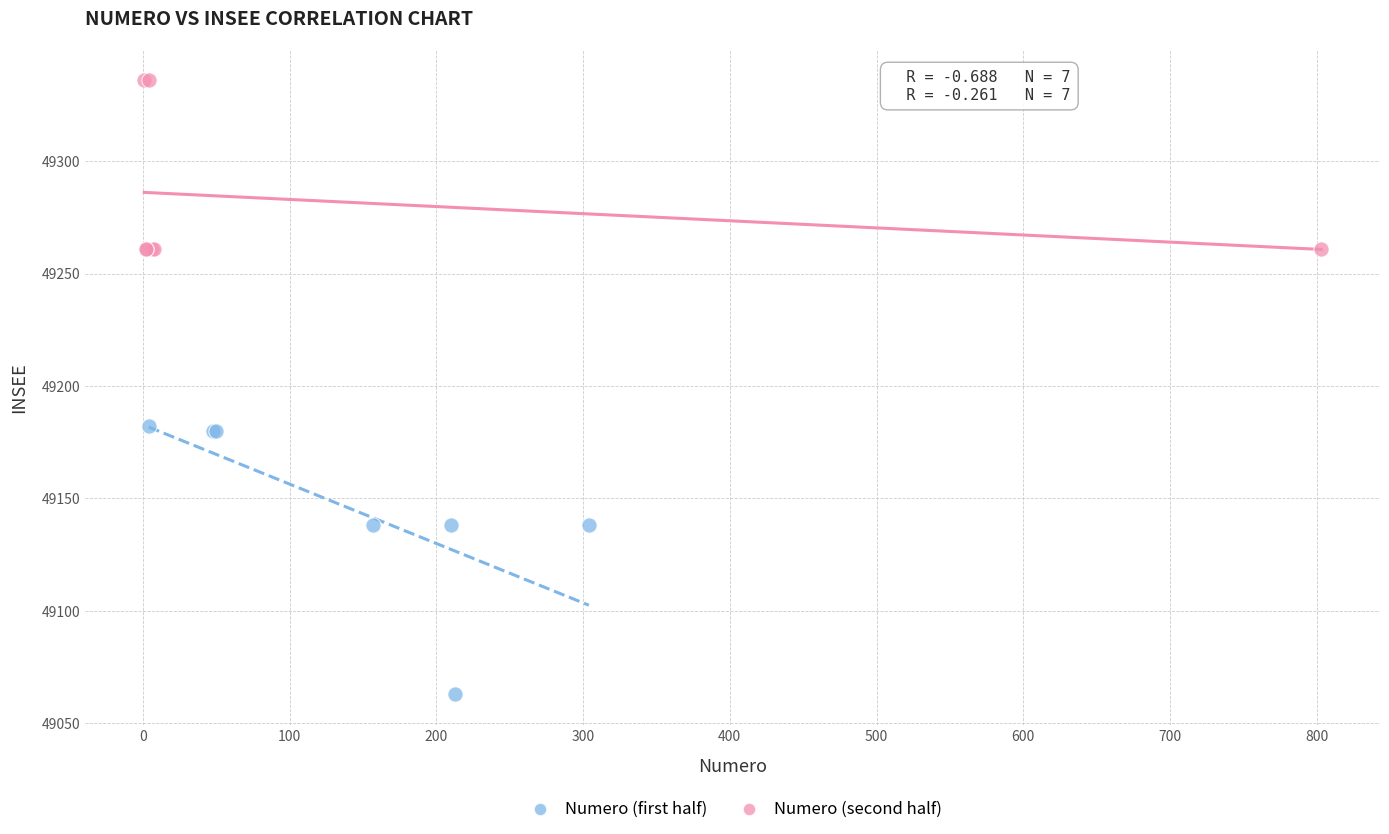

Which series contains the lowest Y value?

Numero (first half)